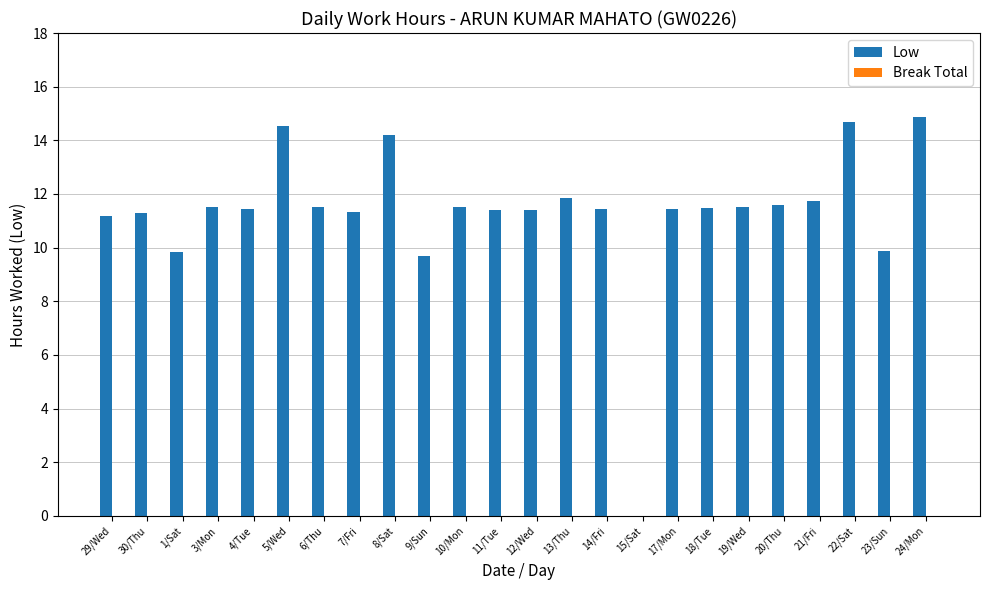

Between 1/Sat and 5/Wed, which is larger?

5/Wed